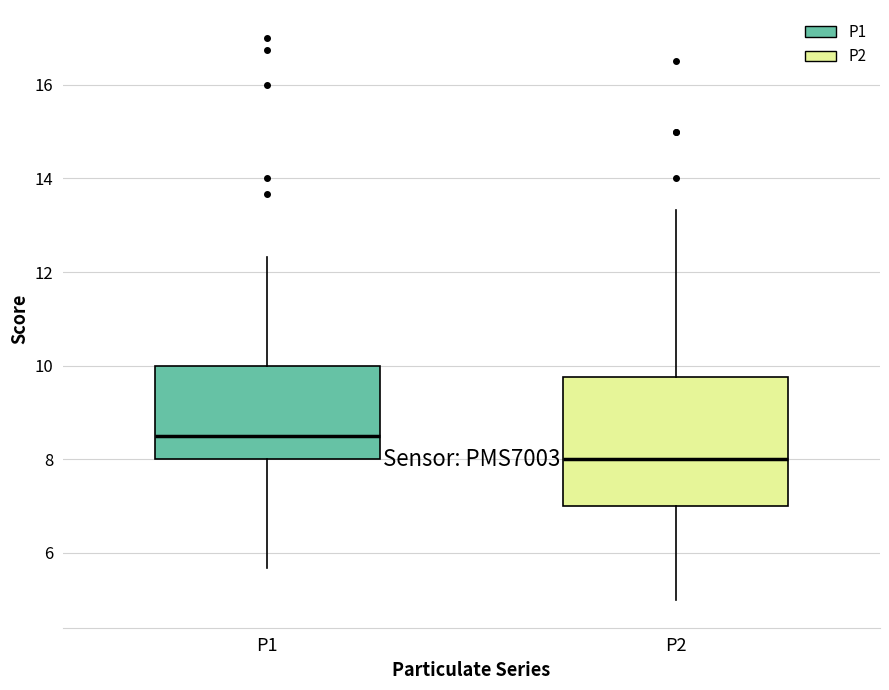

Reading left to right, read every box against the y-axis: the position of its median line, the range the box covers, and the ends of its whiskers. The values are not printed on the chart, so give them approximately, as read against the axis.

P1: median 8.6, box 8.0 to 10.0, whiskers 5.6 to 12.4
P2: median 8.0, box 7.0 to 9.8, whiskers 5.0 to 13.4